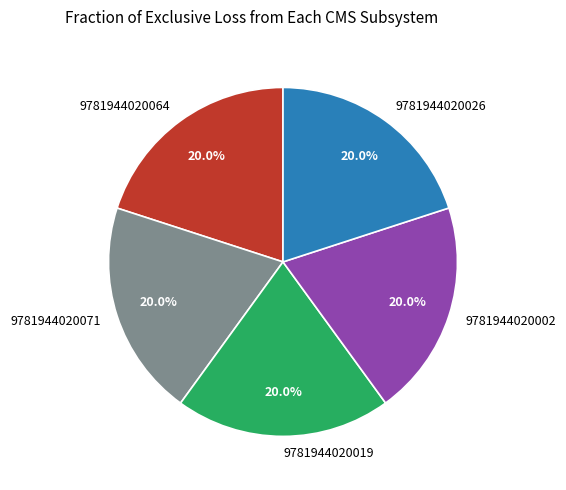

Is there any slice that represents more than half of the pie?

No